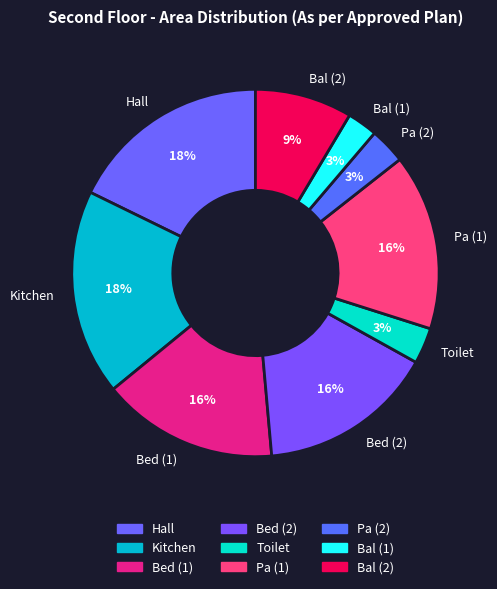

The Toilet slice represents 3% of the pie. True or false?

True